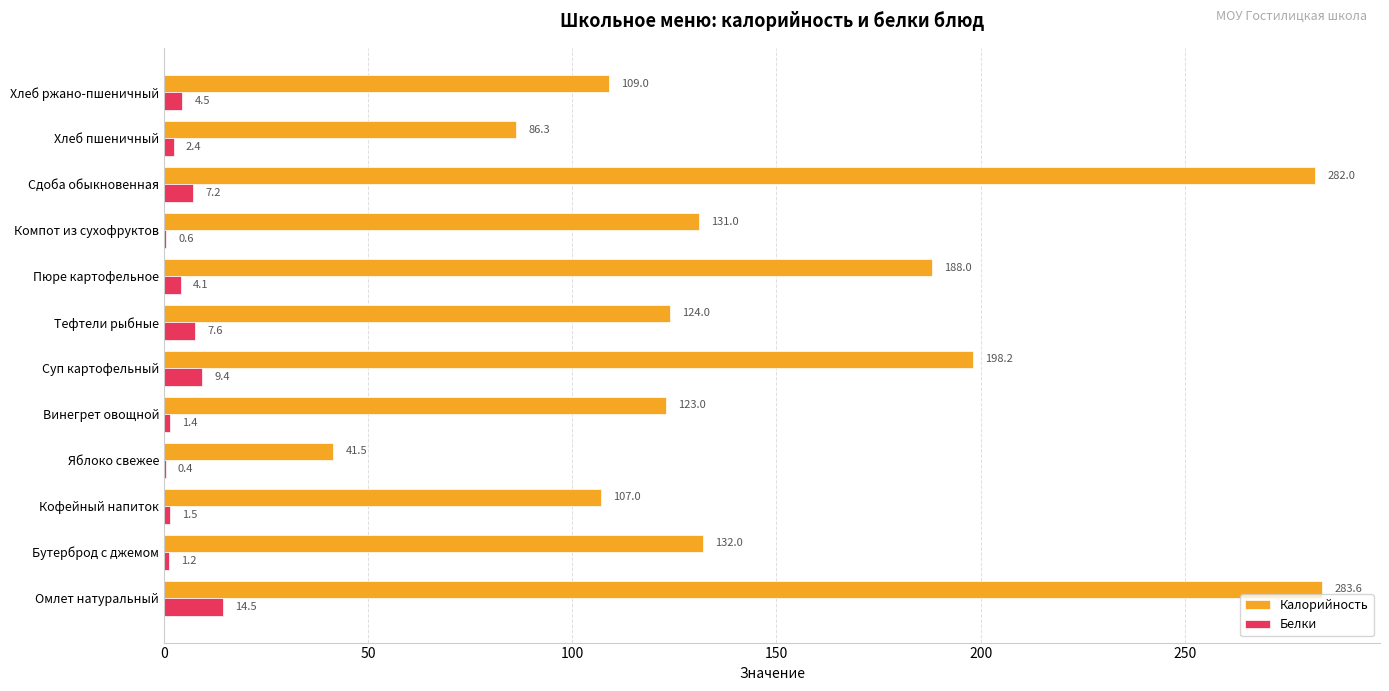

At which category is the sum across all series the highest?

Омлет натуральный